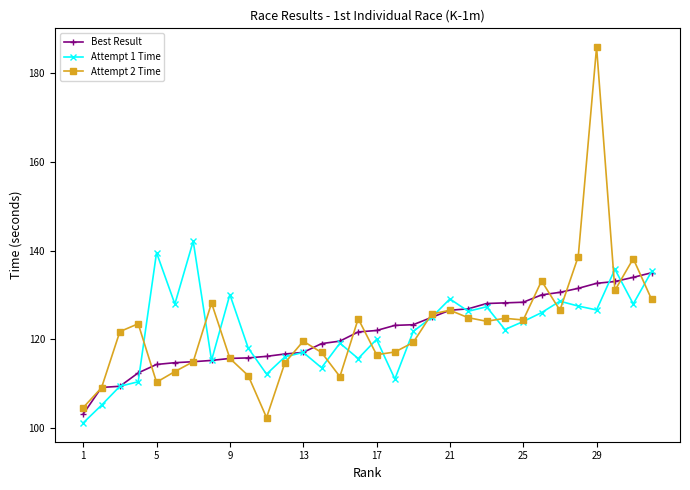

What is the value of the Attempt 2 Time point at the 8th from the left?

128.2